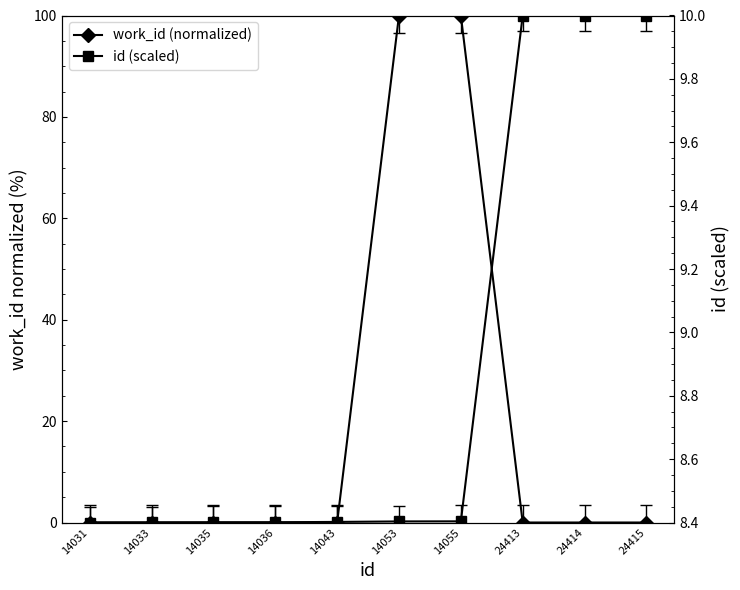

Rank the series by their average value, from lowest to highest.

id (scaled), work_id (normalized)